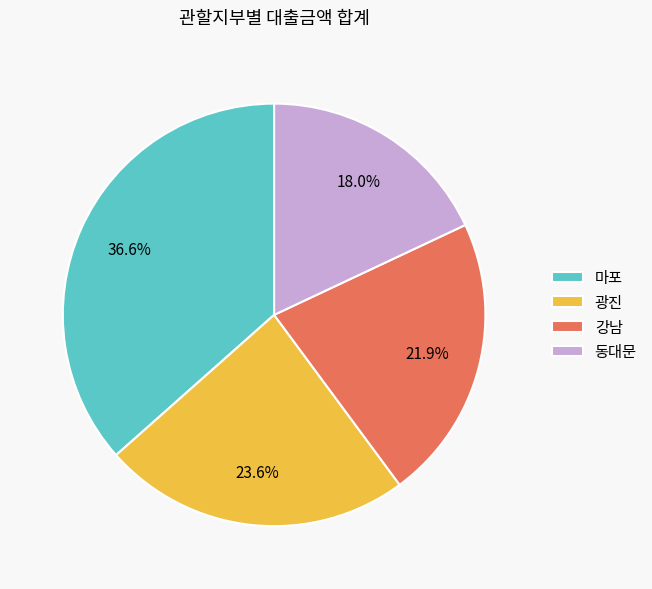

Which slice is the largest?

마포